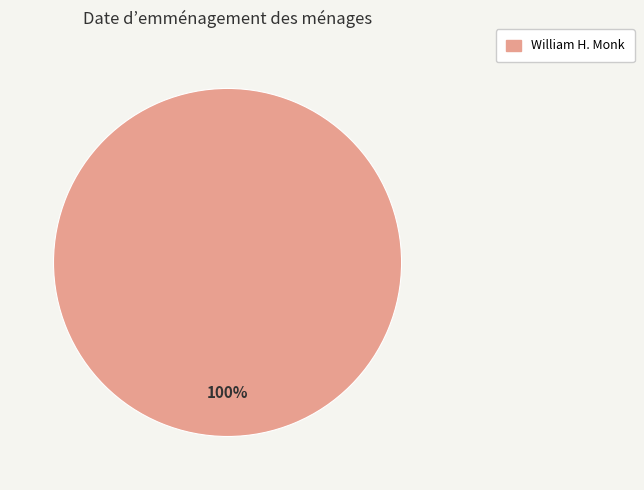

Does any single category account for the majority?

Yes